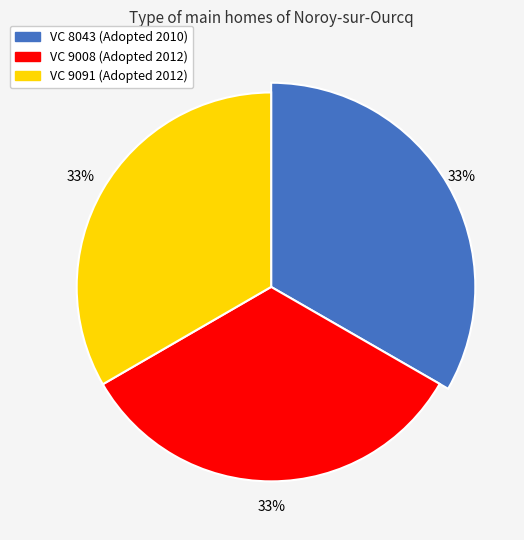

Which slice is the smallest?

VC 8043